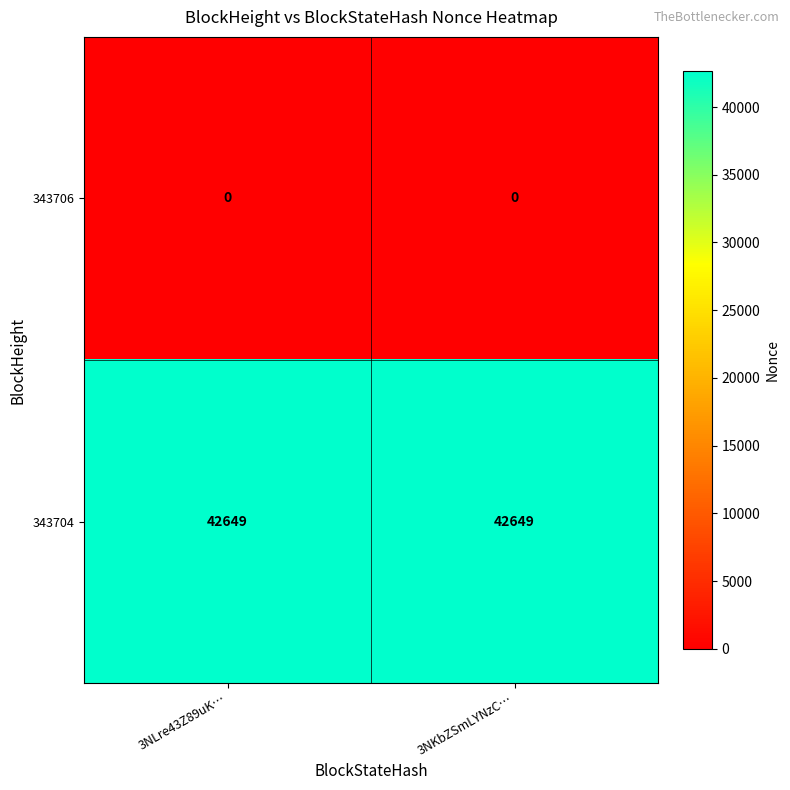

The 343704 series shows 42649 at 3NLre43Z89uK…. True or false?

True